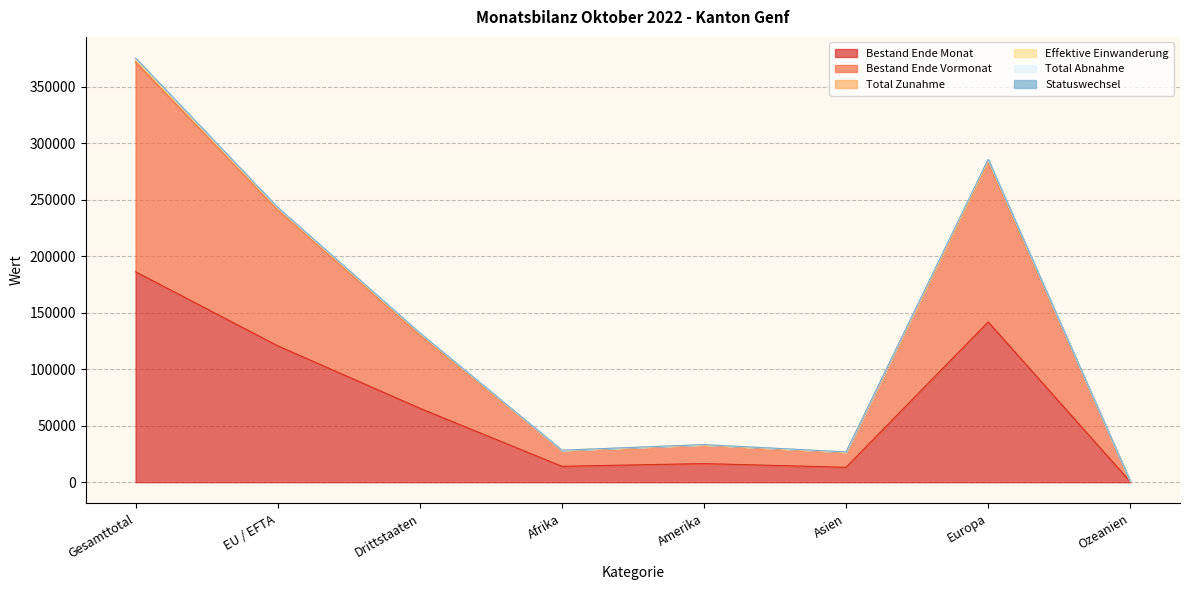

The value of Bestand Ende Vormonat at Europa is 405775. True or false?

False